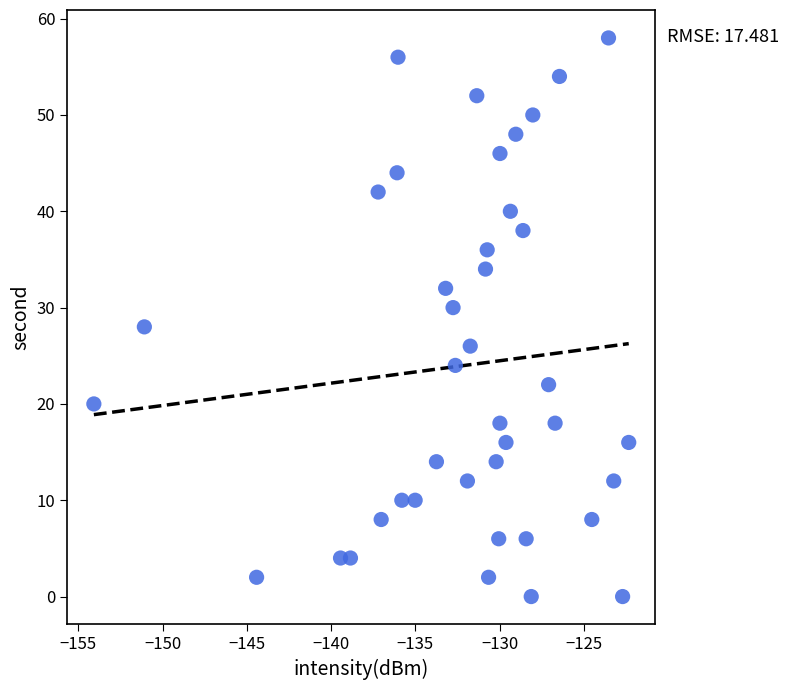

What is the range of Y values (max minus min)?

58